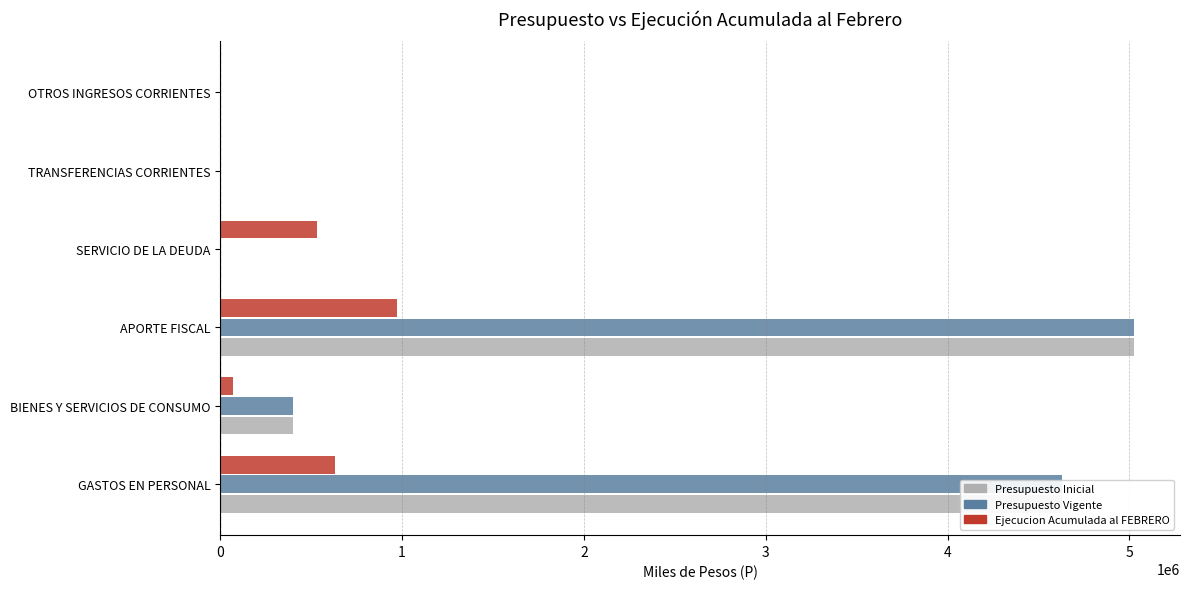

What is the sum of all Presupuesto Vigente values?

10054432